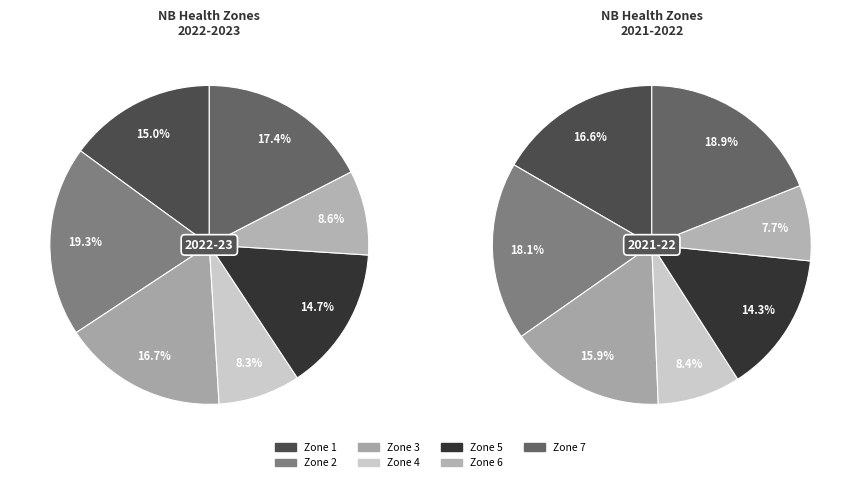

Does Zone 2 - Fundy Shore and Saint John Area account for over 50% of the chart?

No